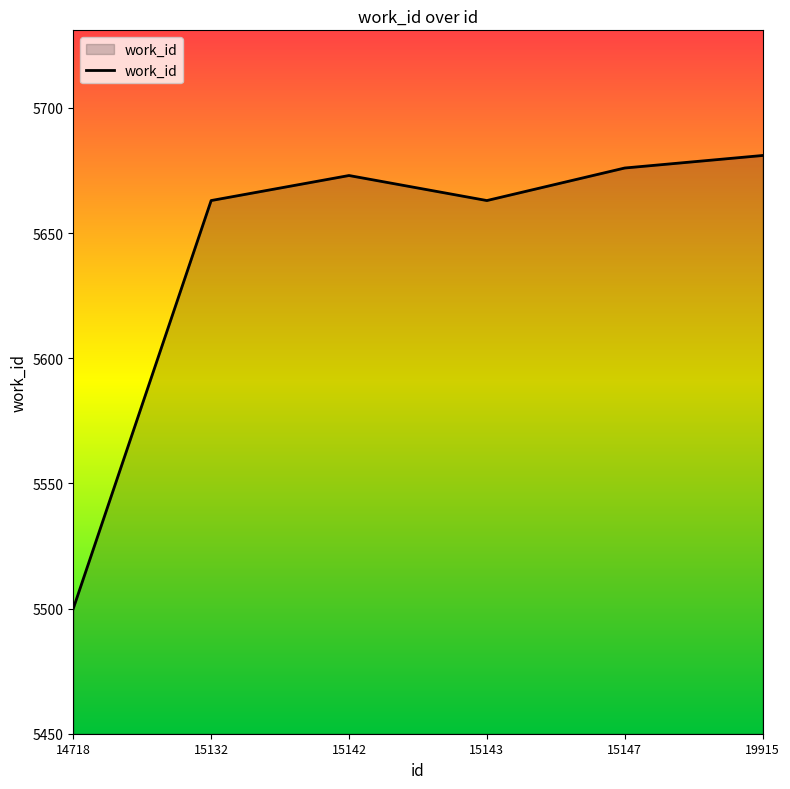

What is the average value?

5643